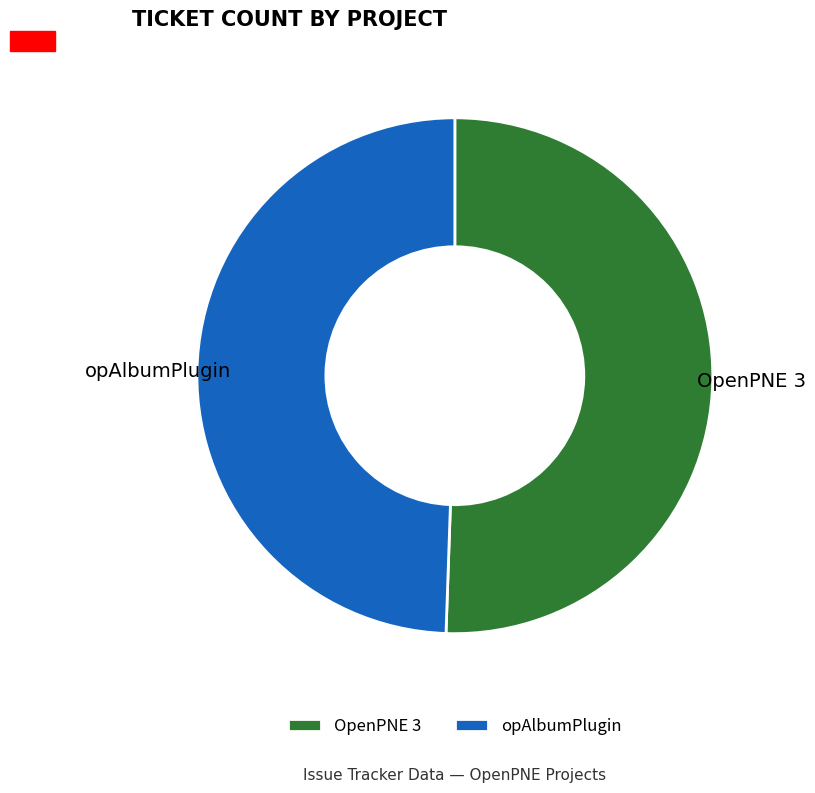

Does any single category account for the majority?

Yes